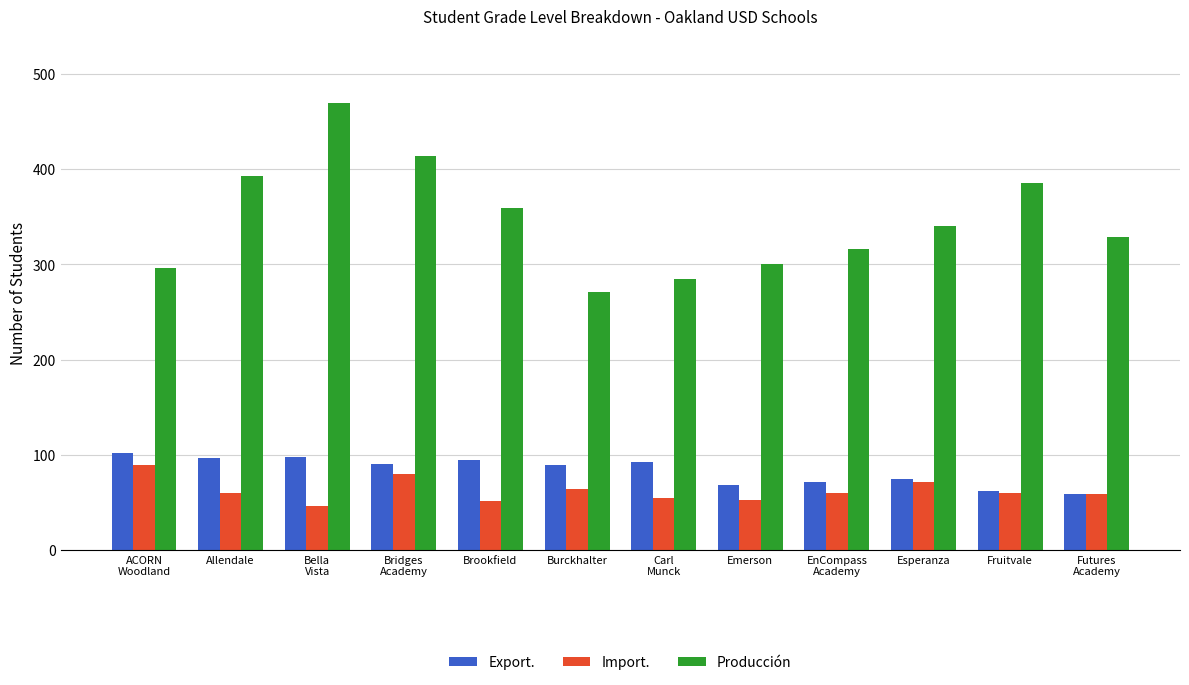

Does the chart contain any negative values?

No